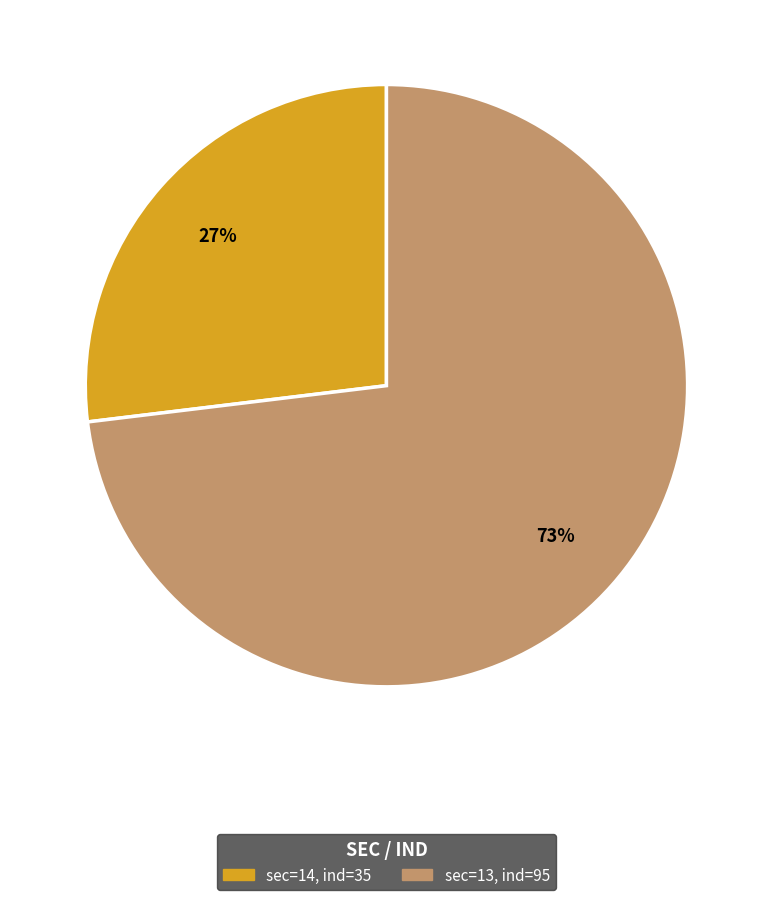

Does any single category account for the majority?

Yes